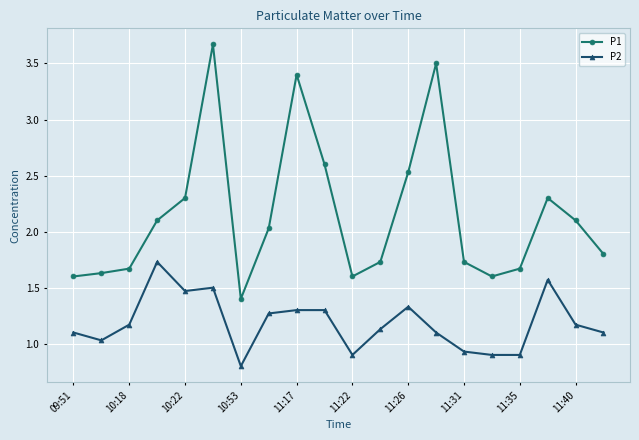

What is the minimum value for P1?

1.4